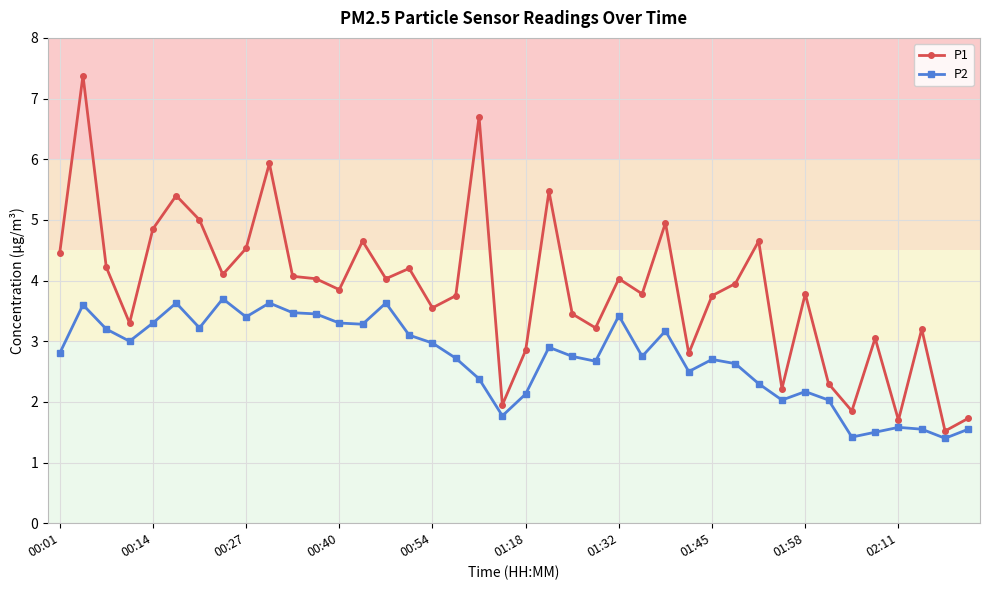

How many series are shown in this chart?

2